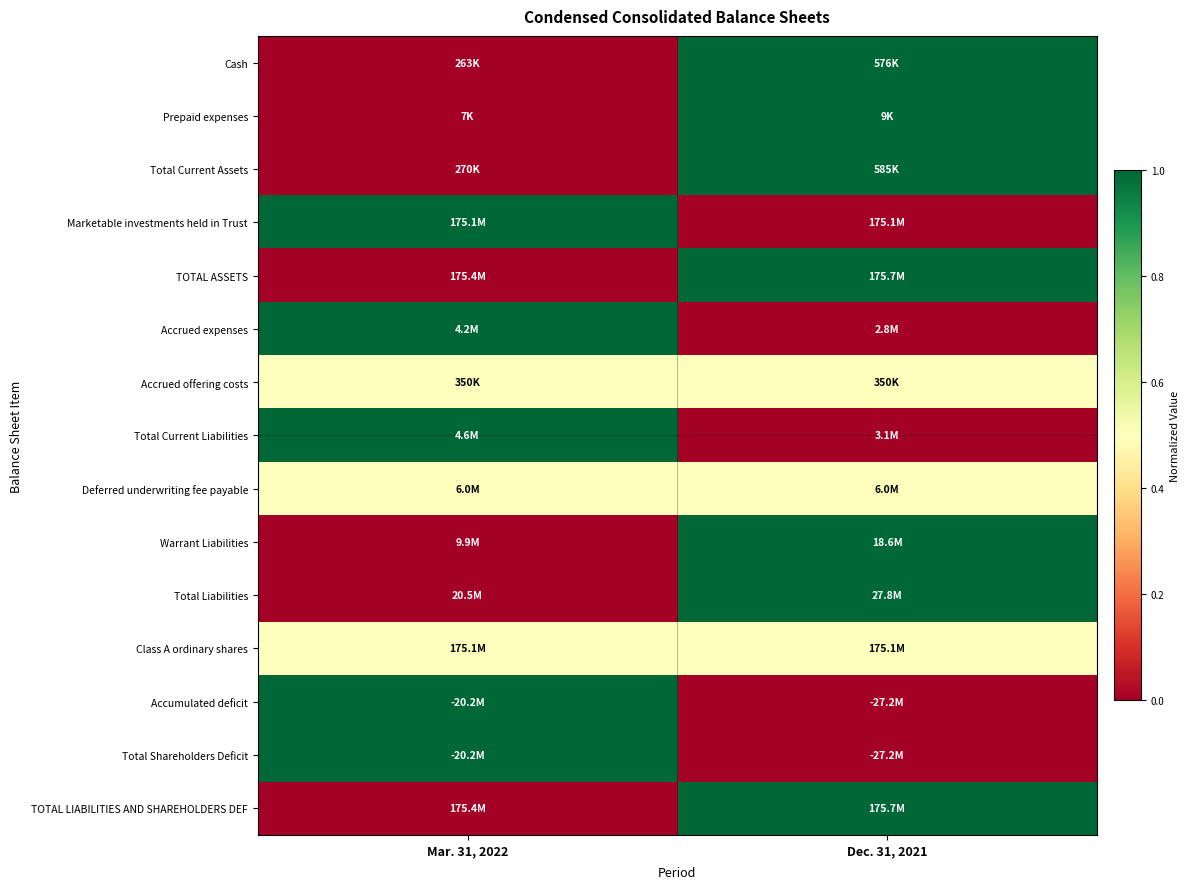

Which has a higher value, Dec. 31, 2021 or Mar. 31, 2022?

Dec. 31, 2021